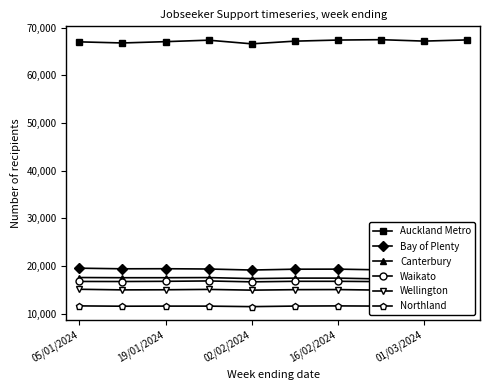

What is the sum of all Waikato values?

167487